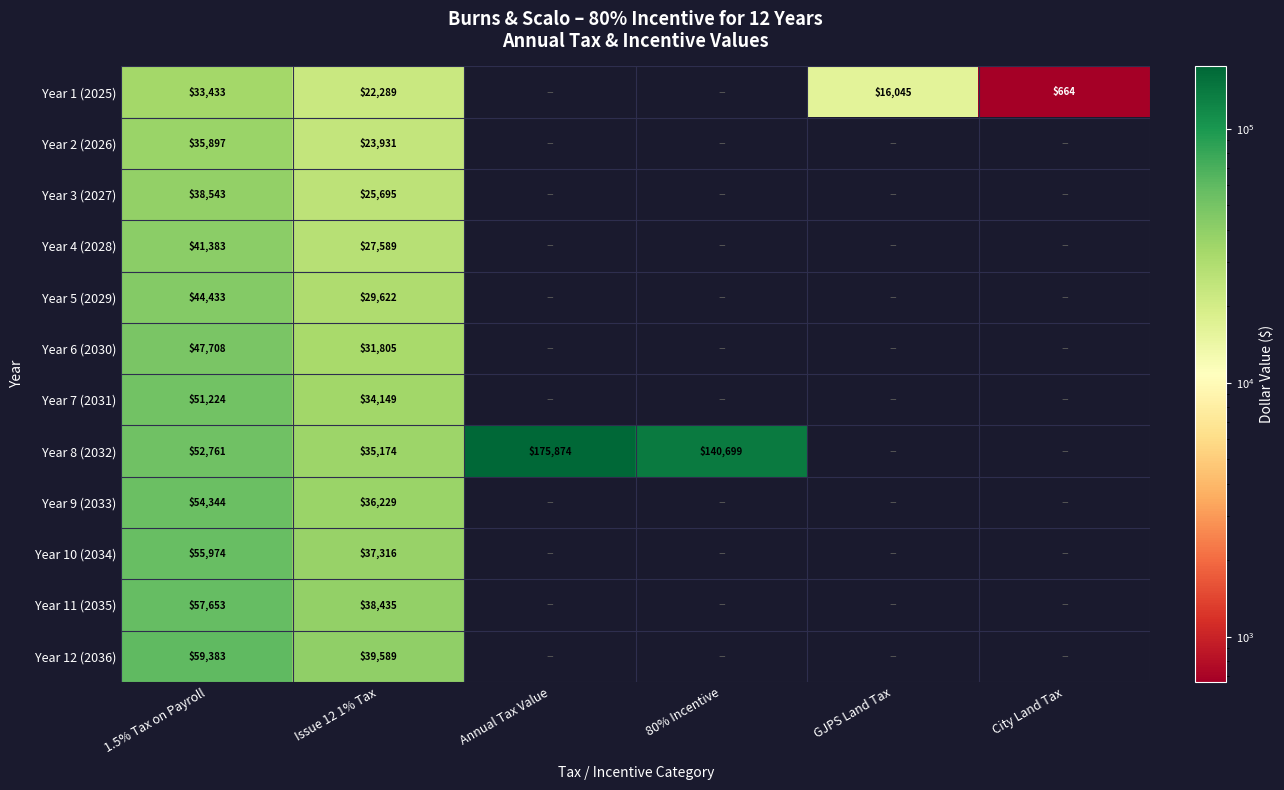

The value of Year 11 (2035) at 1.5% Tax on Payroll is 75808. True or false?

False